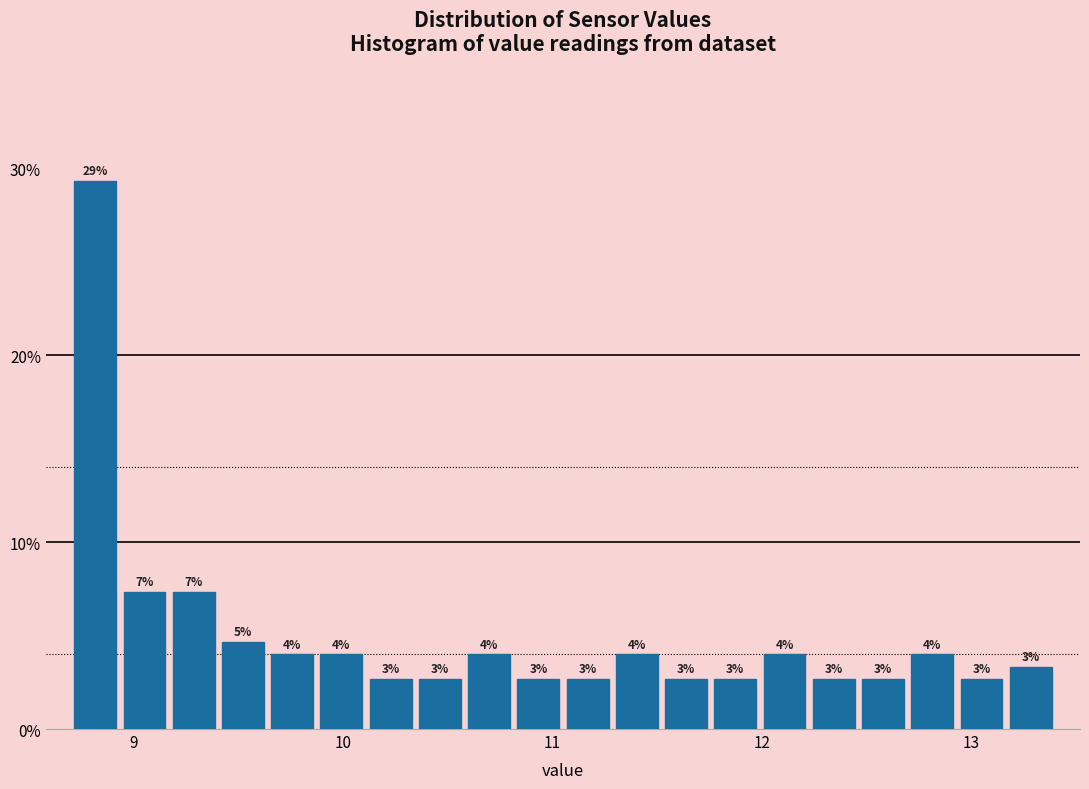

Around what value on the x-axis is the tallest bar? Give the approximate position of its centre, as read against the axis.

8.8